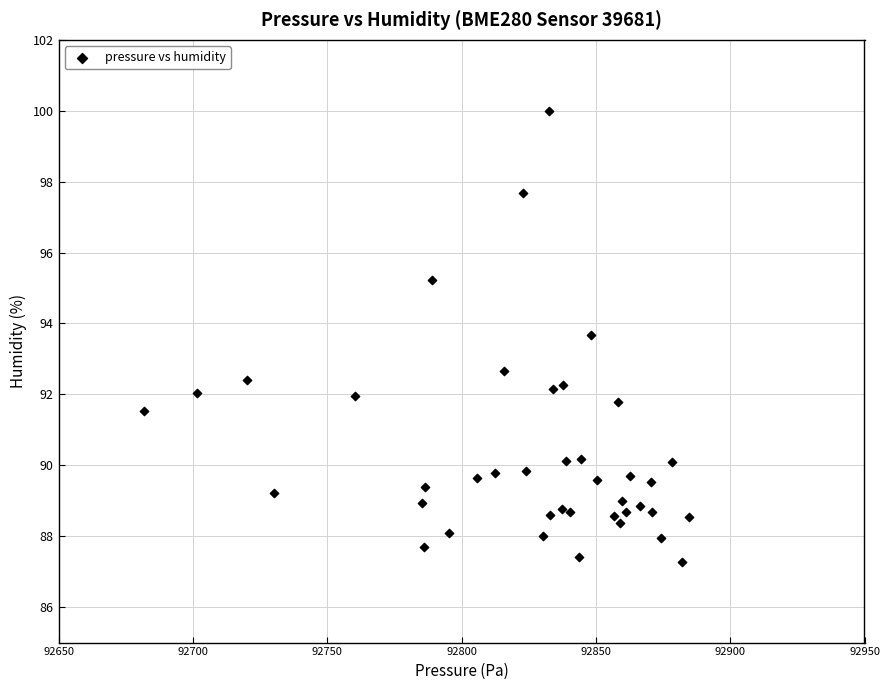

What Y value in the scatter plot is closest to 93?

92.7